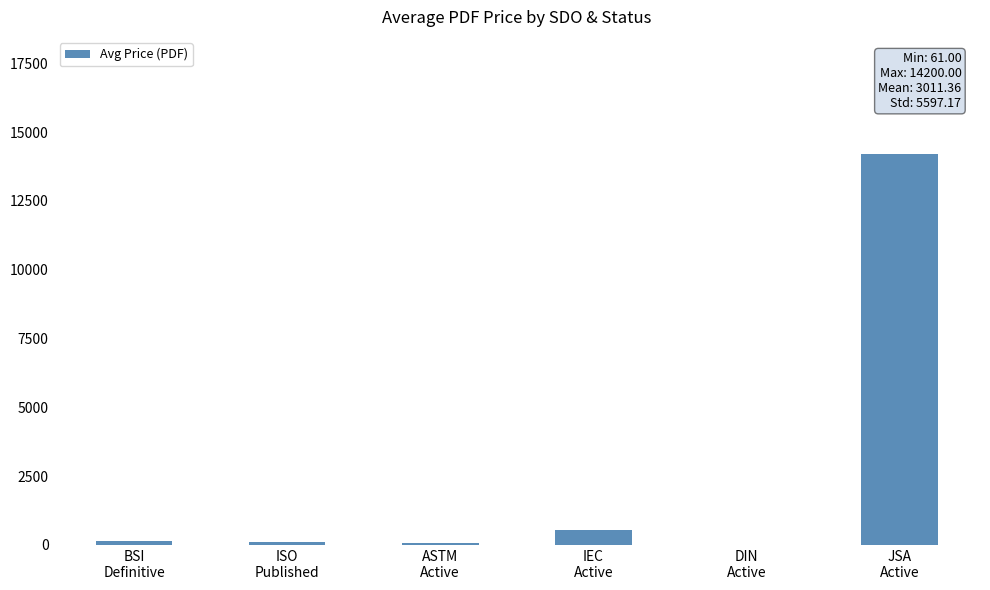

Count the number of categories in the chart.

6